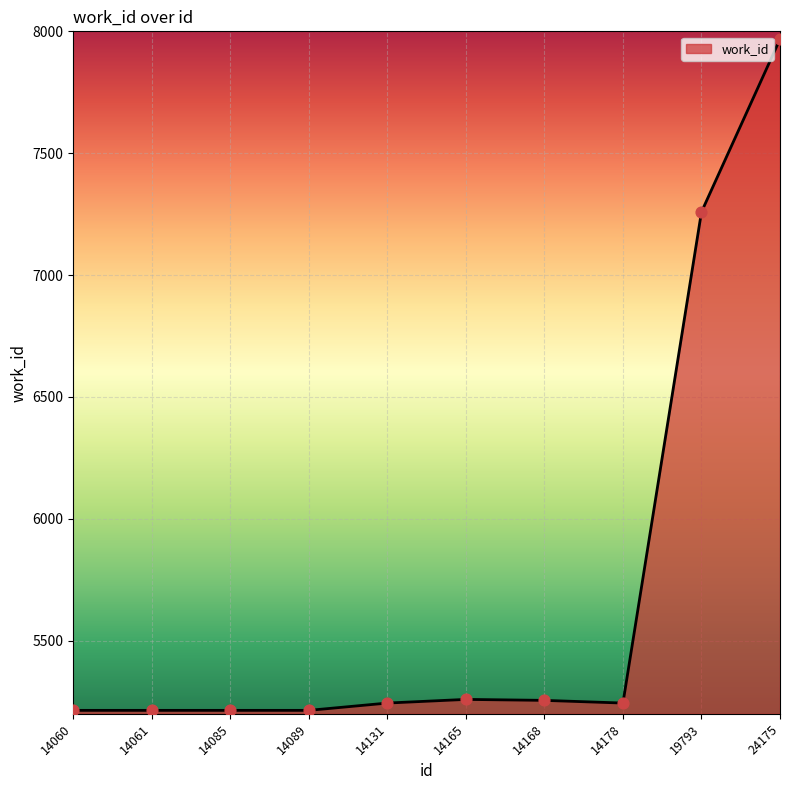

What is the change in value from 14060 to 14131?

+30